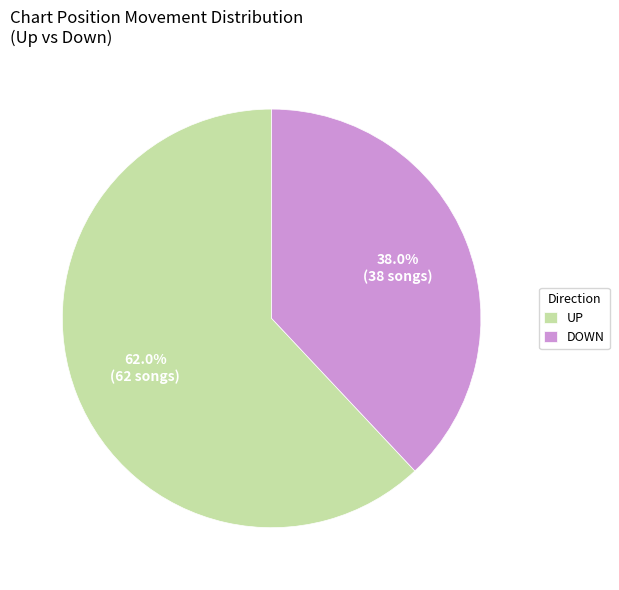

Between DOWN and UP, which is larger?

UP